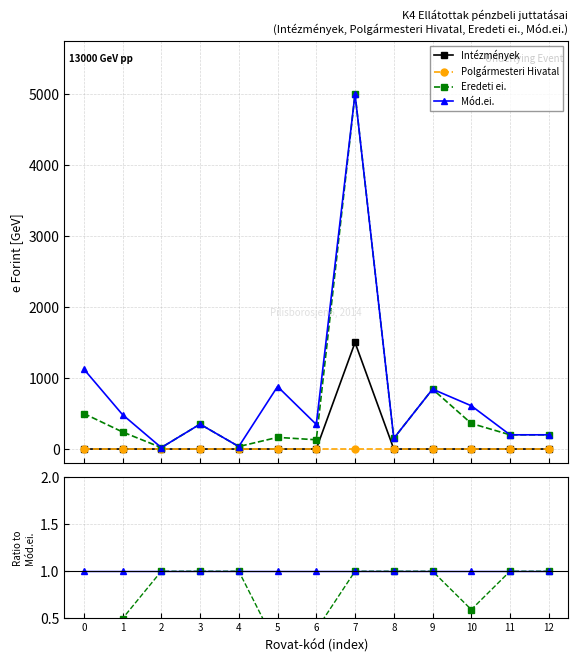

True or false: Mód.ei. has a value of 0.3 at 2.

False